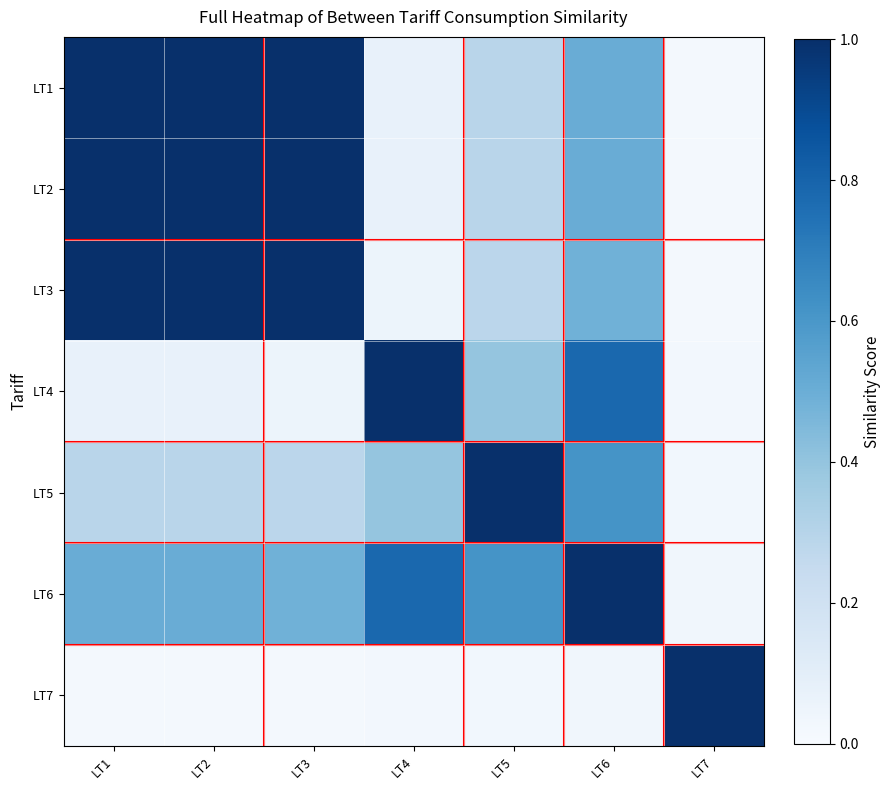

Which has a higher value, LT1 or LT5?

LT1